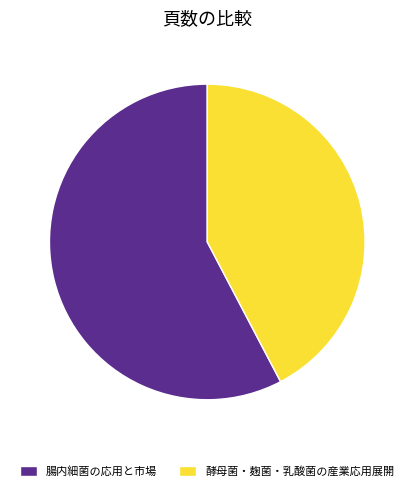

The 腸内細菌の応用と市場 slice represents 65% of the pie. True or false?

False